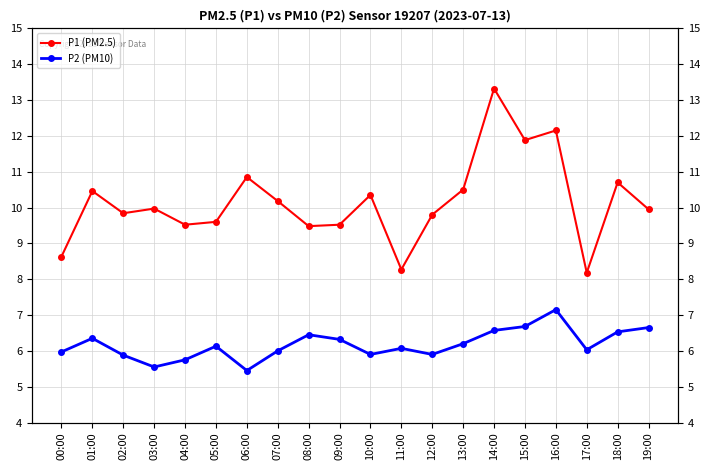

At which category is the sum across all series the highest?

14:00